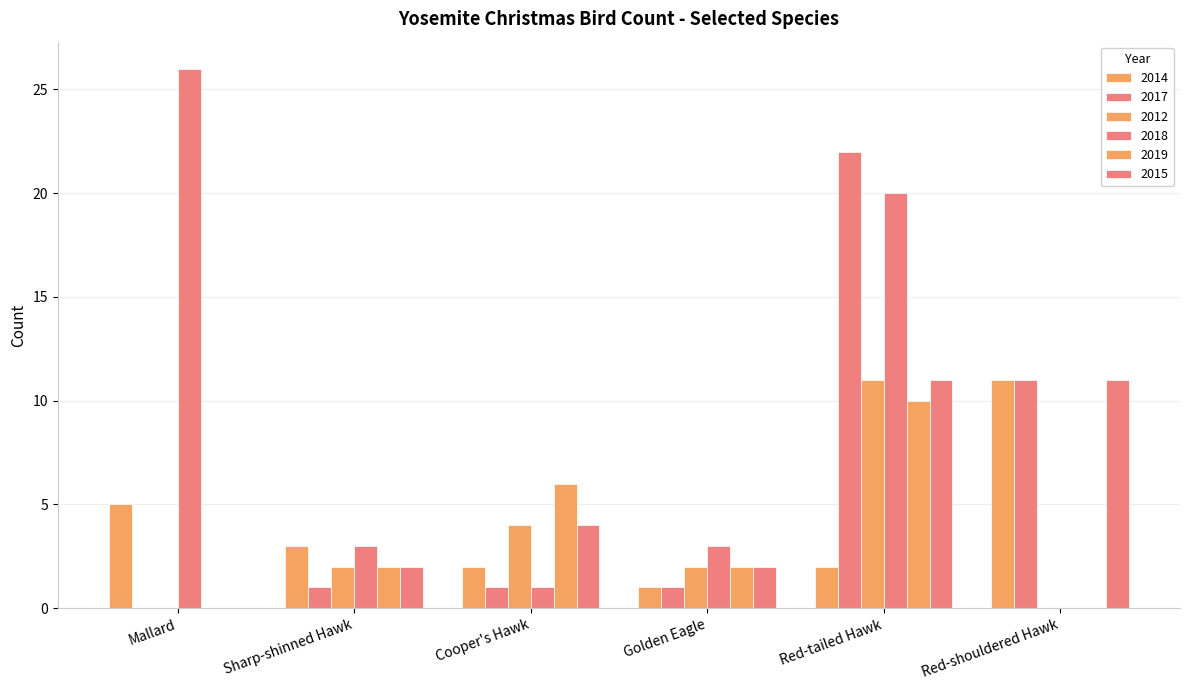

Which series has the widest spread of values?

2018